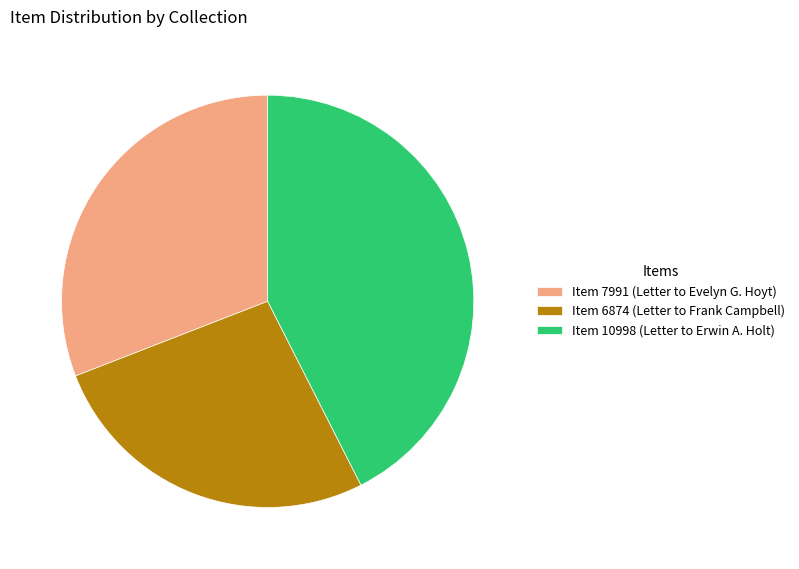

What is the ratio of the value at Item 6874 (Letter to Frank Campbell) to the value at Item 10998 (Letter to Erwin A. Holt)?

0.6